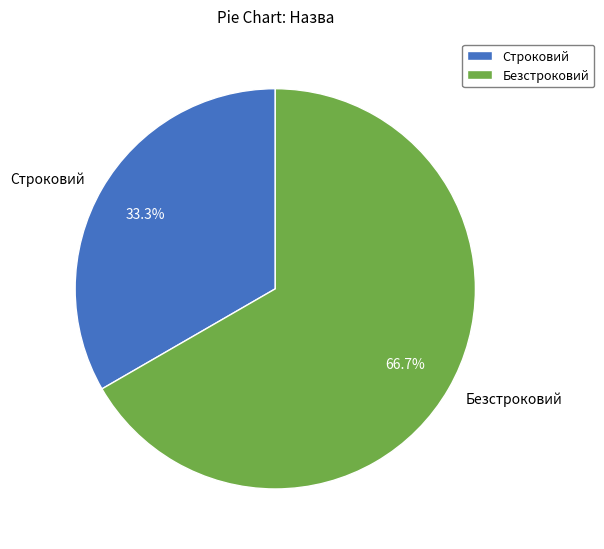

Combined, do Безстроковий and Строковий account for over 50%?

Yes